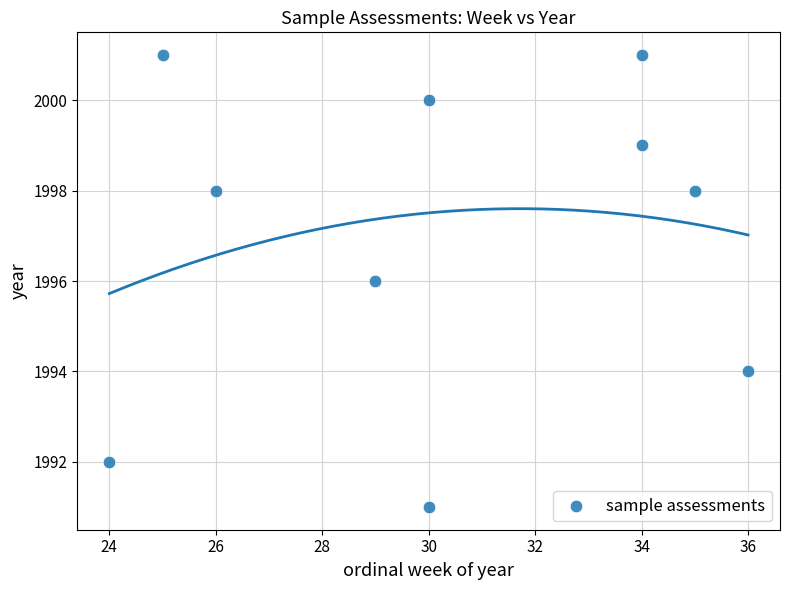

What is the average X value?

30